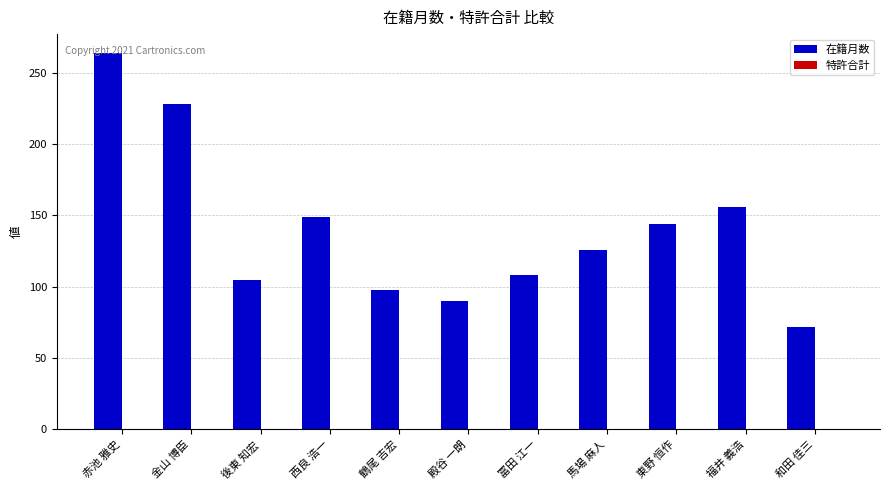

What is the approximate value at 後東 知宏, to the nearest 50?

100